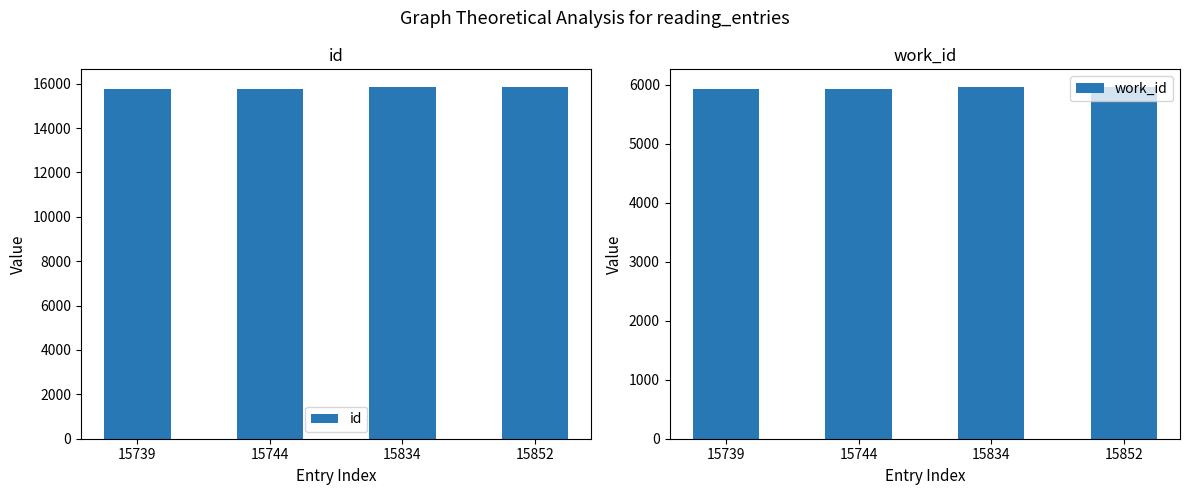

The id series shows 15744 at 15744. True or false?

True